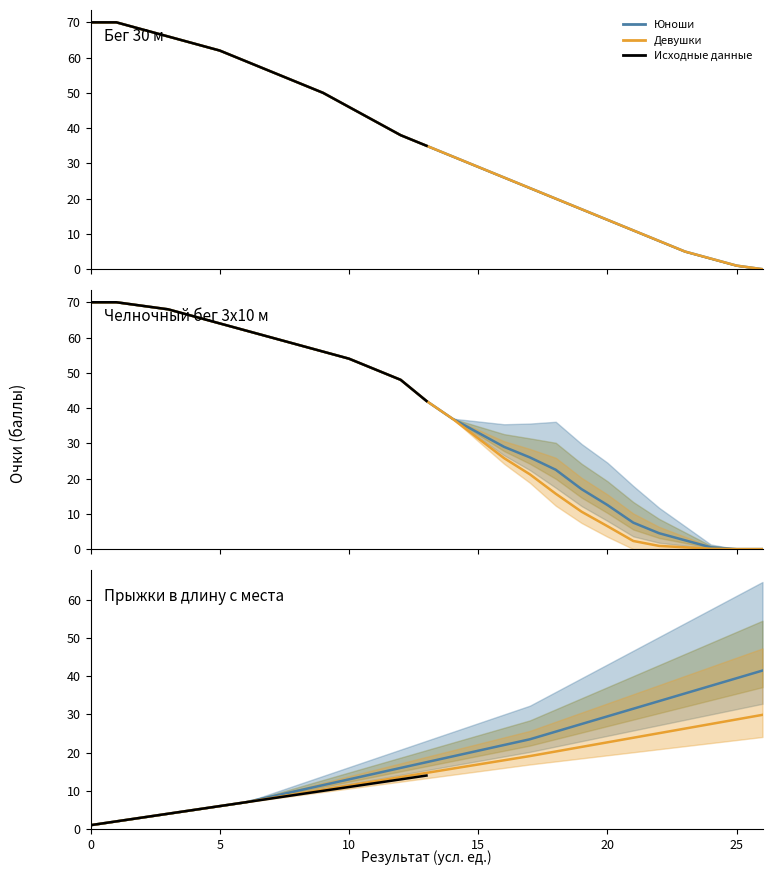

At which category does the chart reach its minimum across all series?

26